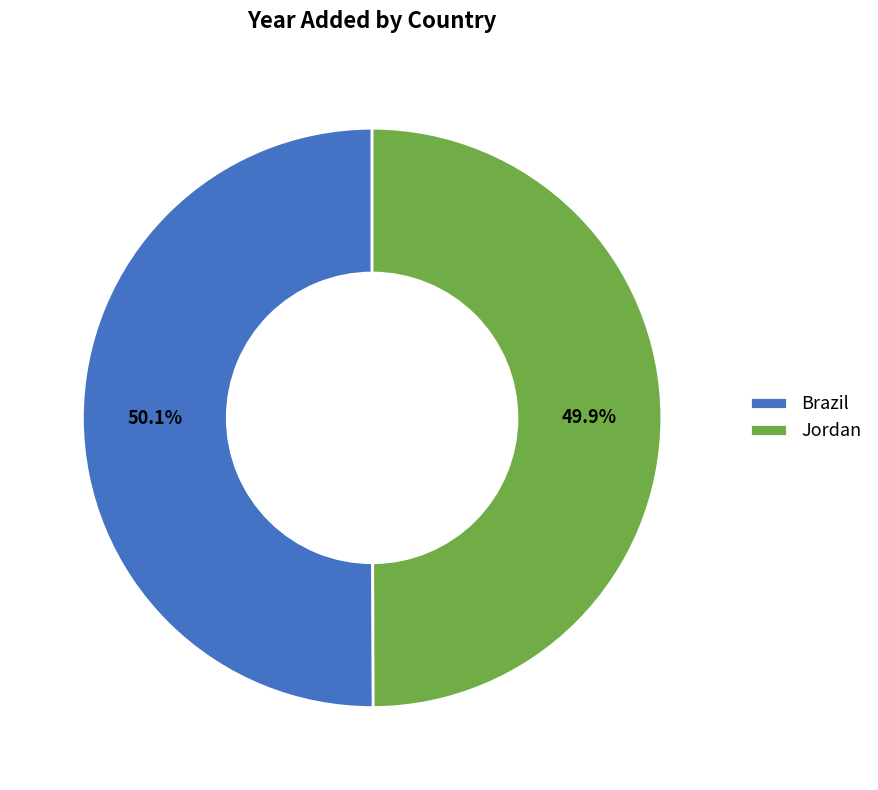

Is it true that Brazil is 50% of the pie?

True